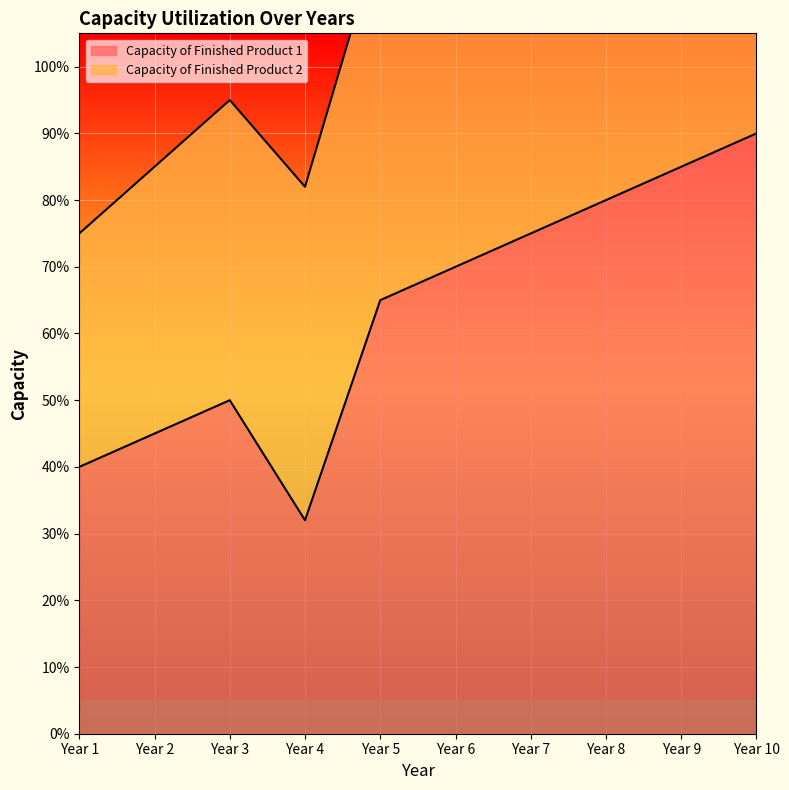

Count the number of categories in the chart.

10